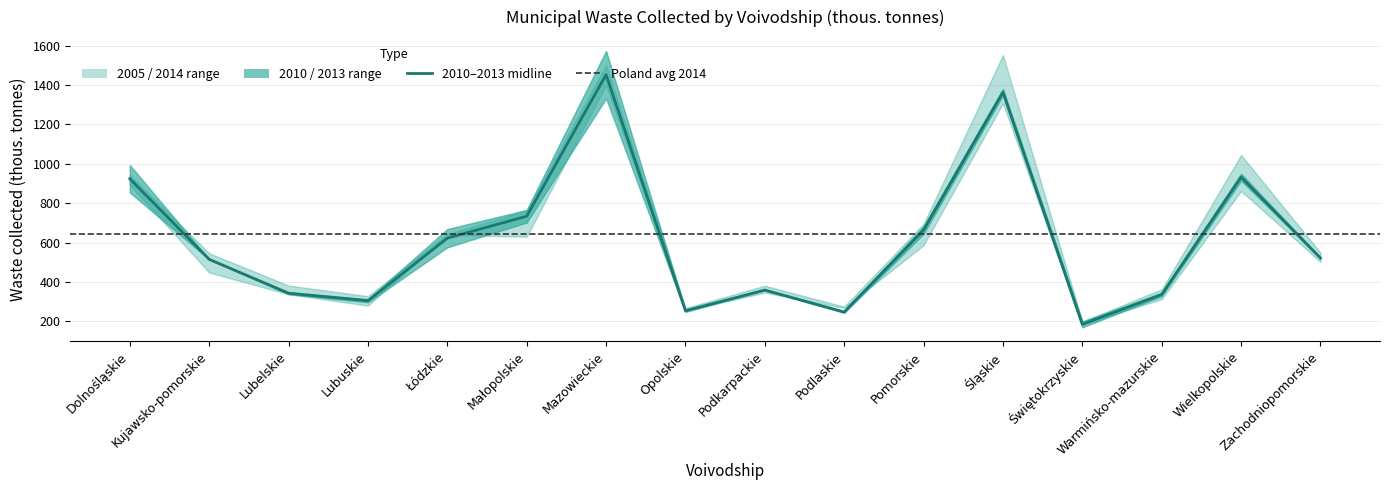

List the labels in order of 2005 value, smallest first.

Świętokrzyskie, Opolskie, Podlaskie, Lubuskie, Warmińsko-mazurskie, Lubelskie, Podkarpackie, Kujawsko-pomorskie, Zachodniopomorskie, Pomorskie, Małopolskie, Łódzkie, Wielkopolskie, Dolnośląskie, Śląskie, Mazowieckie